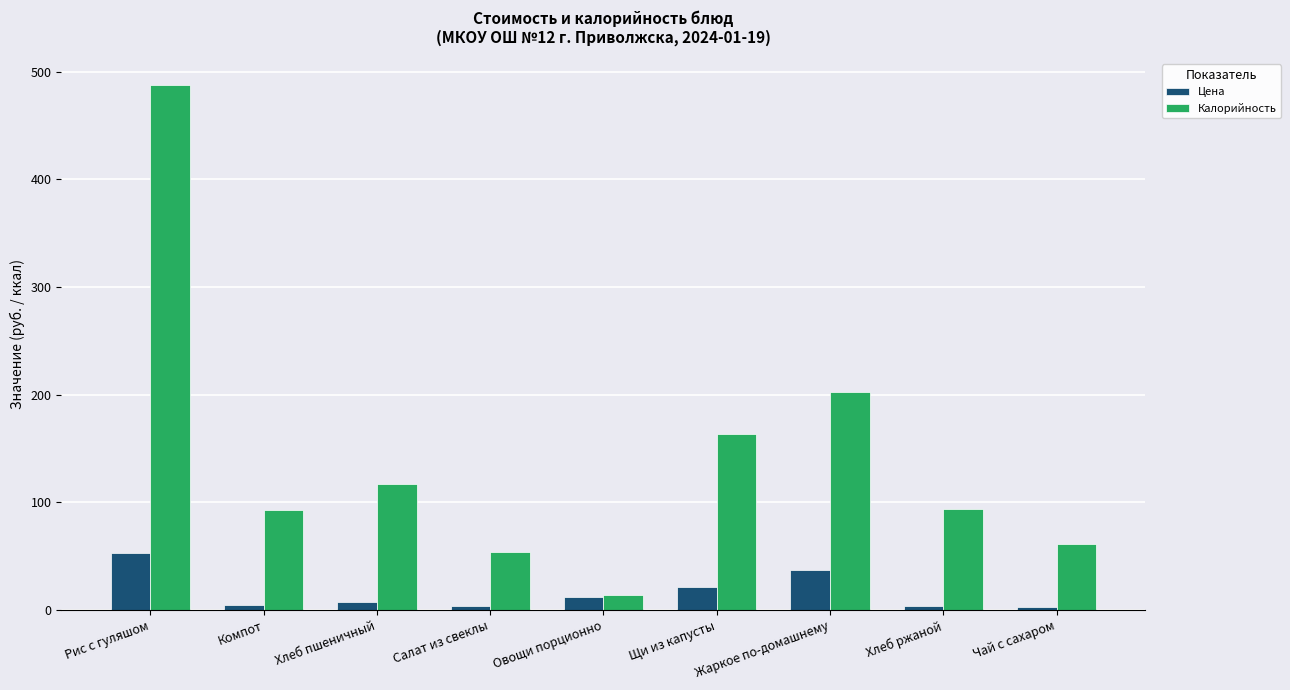

True or false: Цена has a value of 57.2 at Жаркое по-домашнему.

False